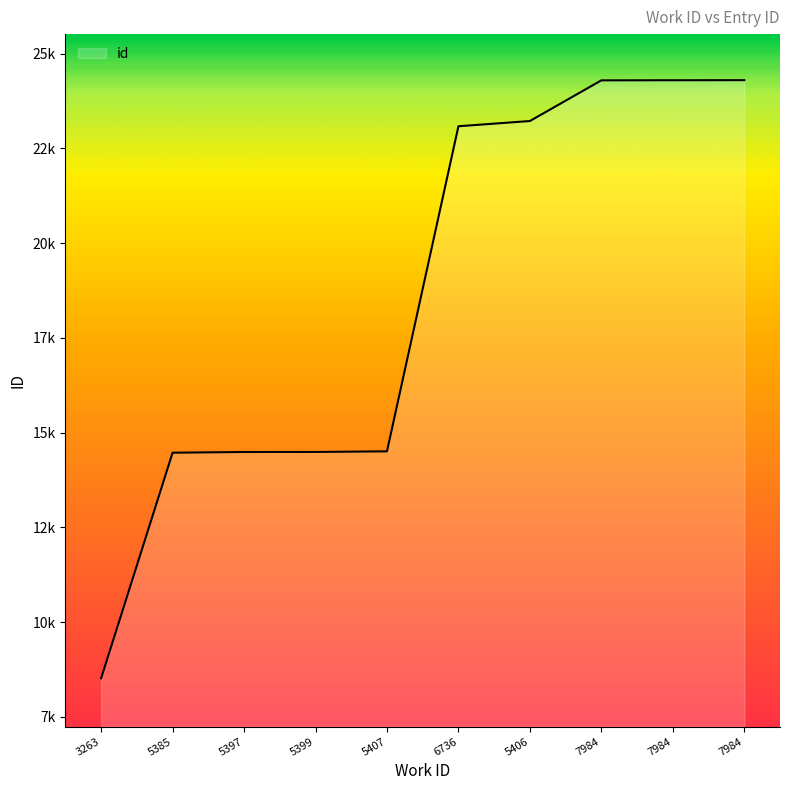

Does the chart have visible grid lines?

No